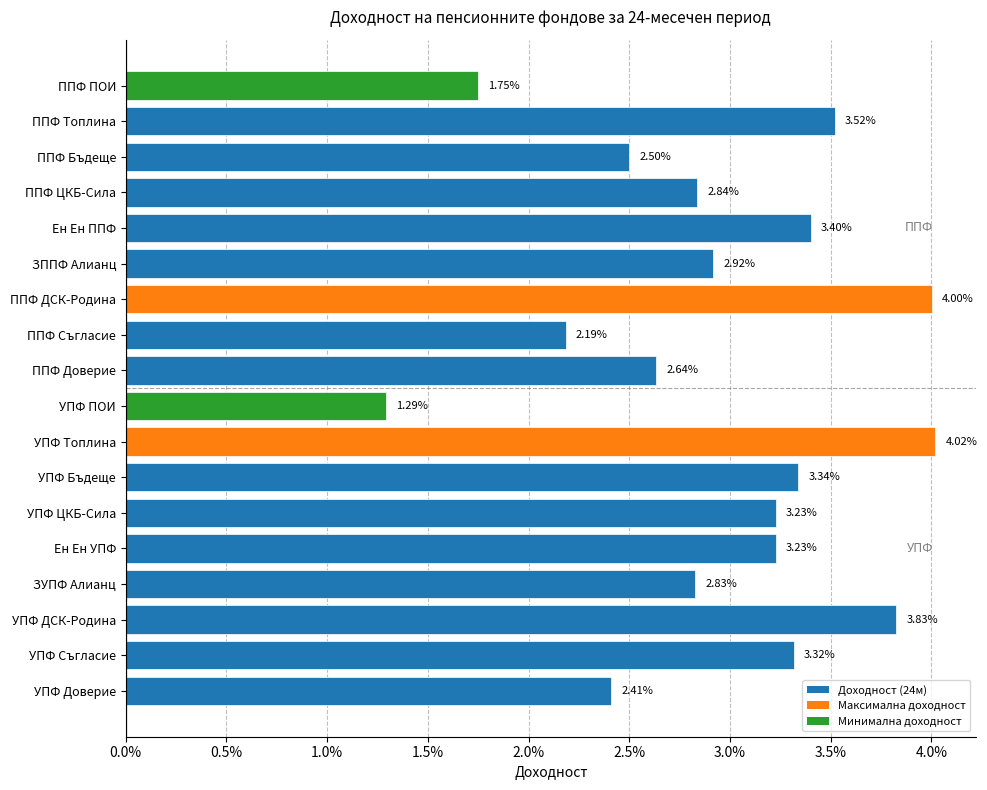

Are the bars horizontal?

Yes